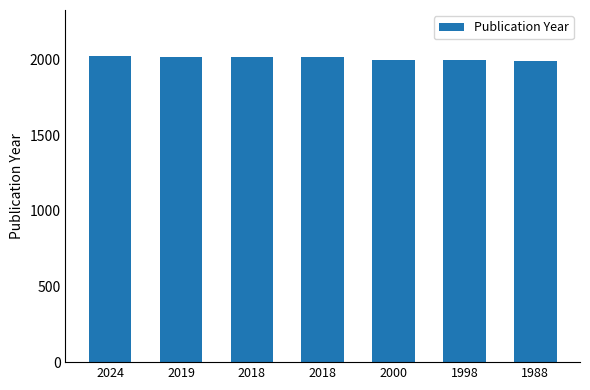

The chart shows a value of 3436 at 2000. True or false?

False